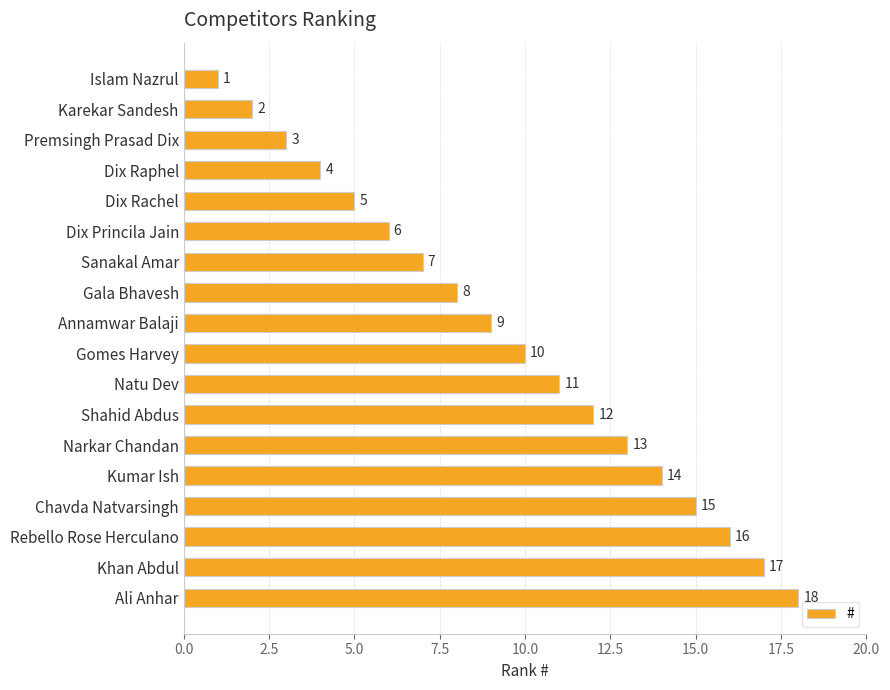

Rank the categories by value from lowest to highest.

Islam Nazrul, Karekar Sandesh, Premsingh Prasad Dix, Dix Raphel, Dix Rachel, Dix Princila Jain, Sanakal Amar, Gala Bhavesh, Annamwar Balaji, Gomes Harvey, Natu Dev, Shahid Abdus, Narkar Chandan, Kumar Ish, Chavda Natvarsingh, Rebello Rose Herculano, Khan Abdul, Ali Anhar